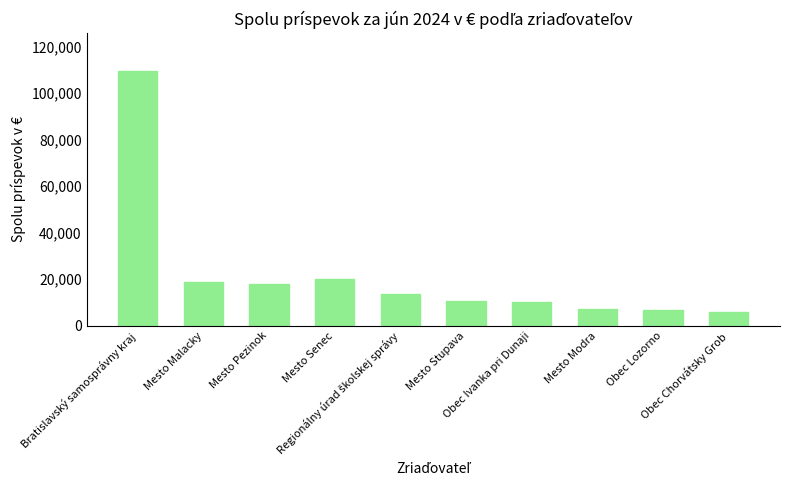

At which label does the data first exceed 13755?

Bratislavský samosprávny kraj